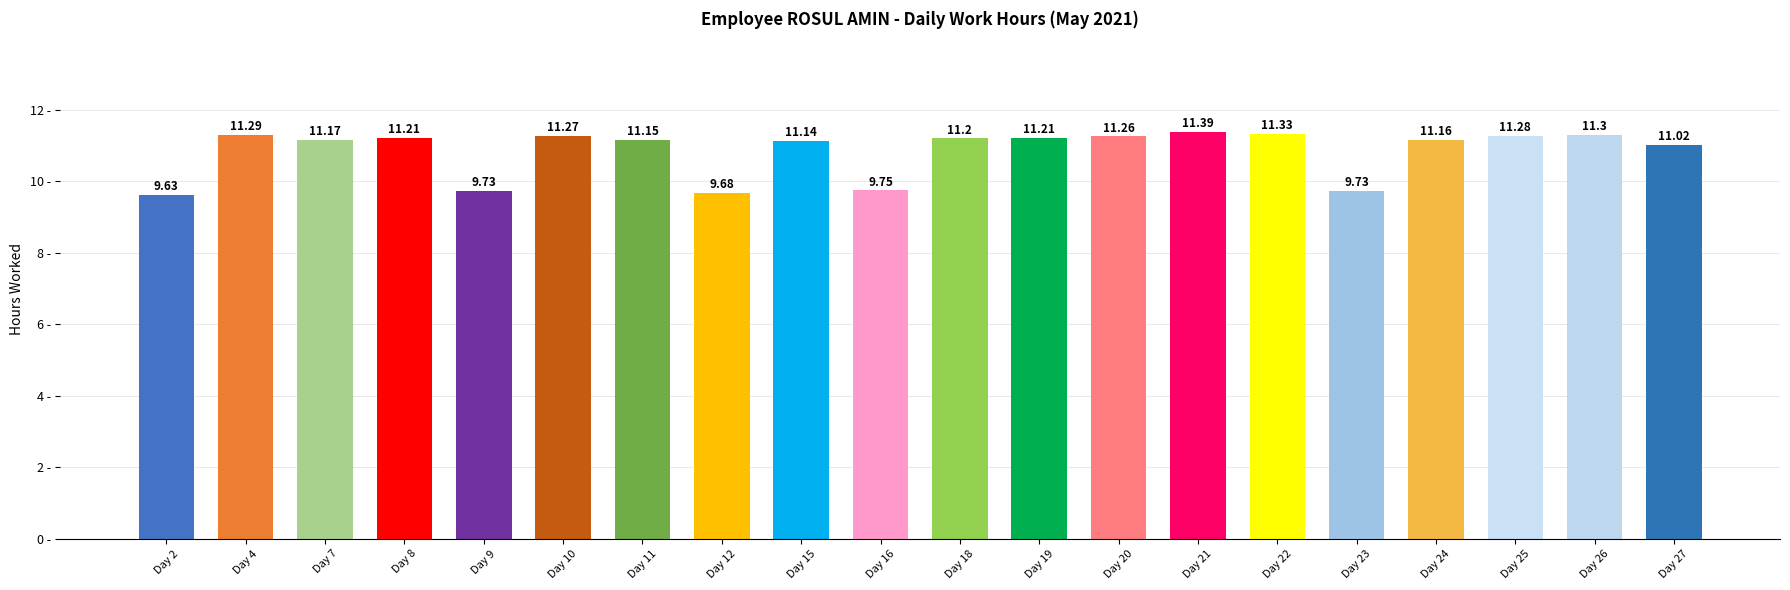

What is the difference between the maximum and minimum values?

1.8